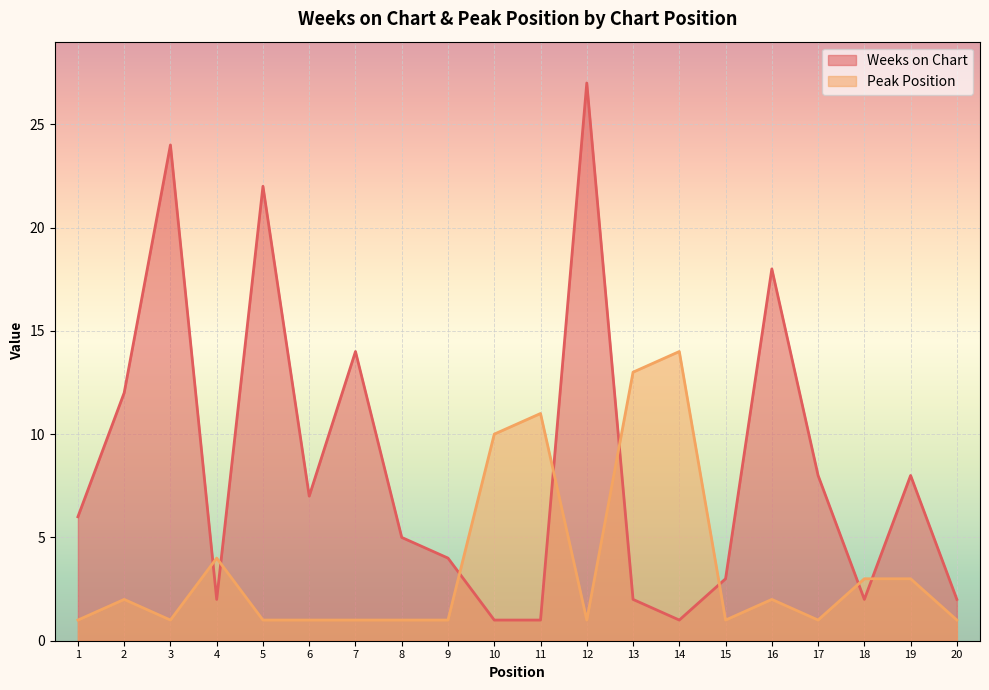

Rank the series by their average value, from lowest to highest.

Peak Position, Weeks on Chart